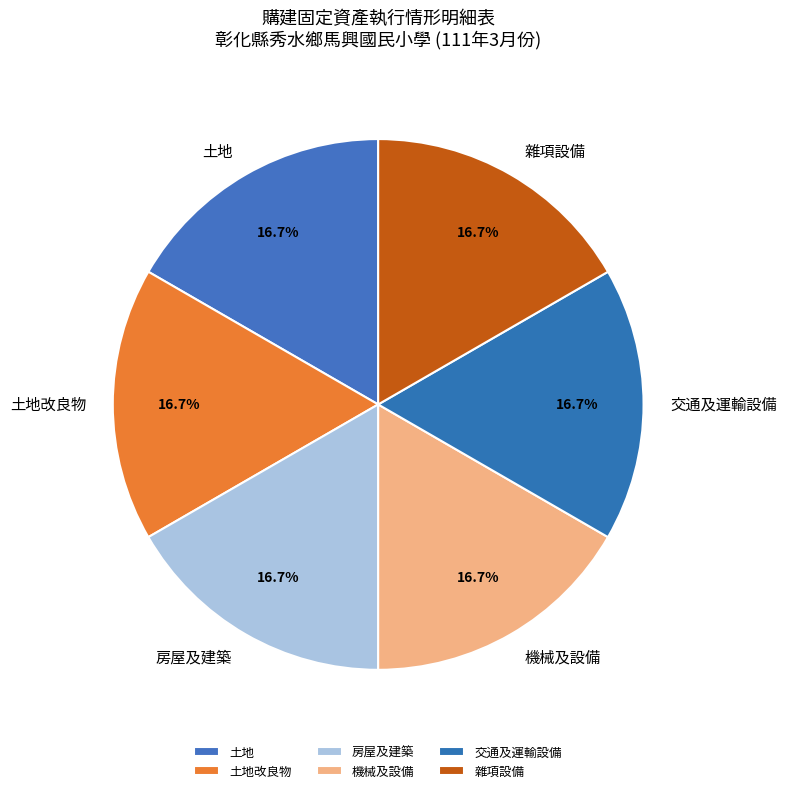

Does 土地 represent more than half of the total?

No